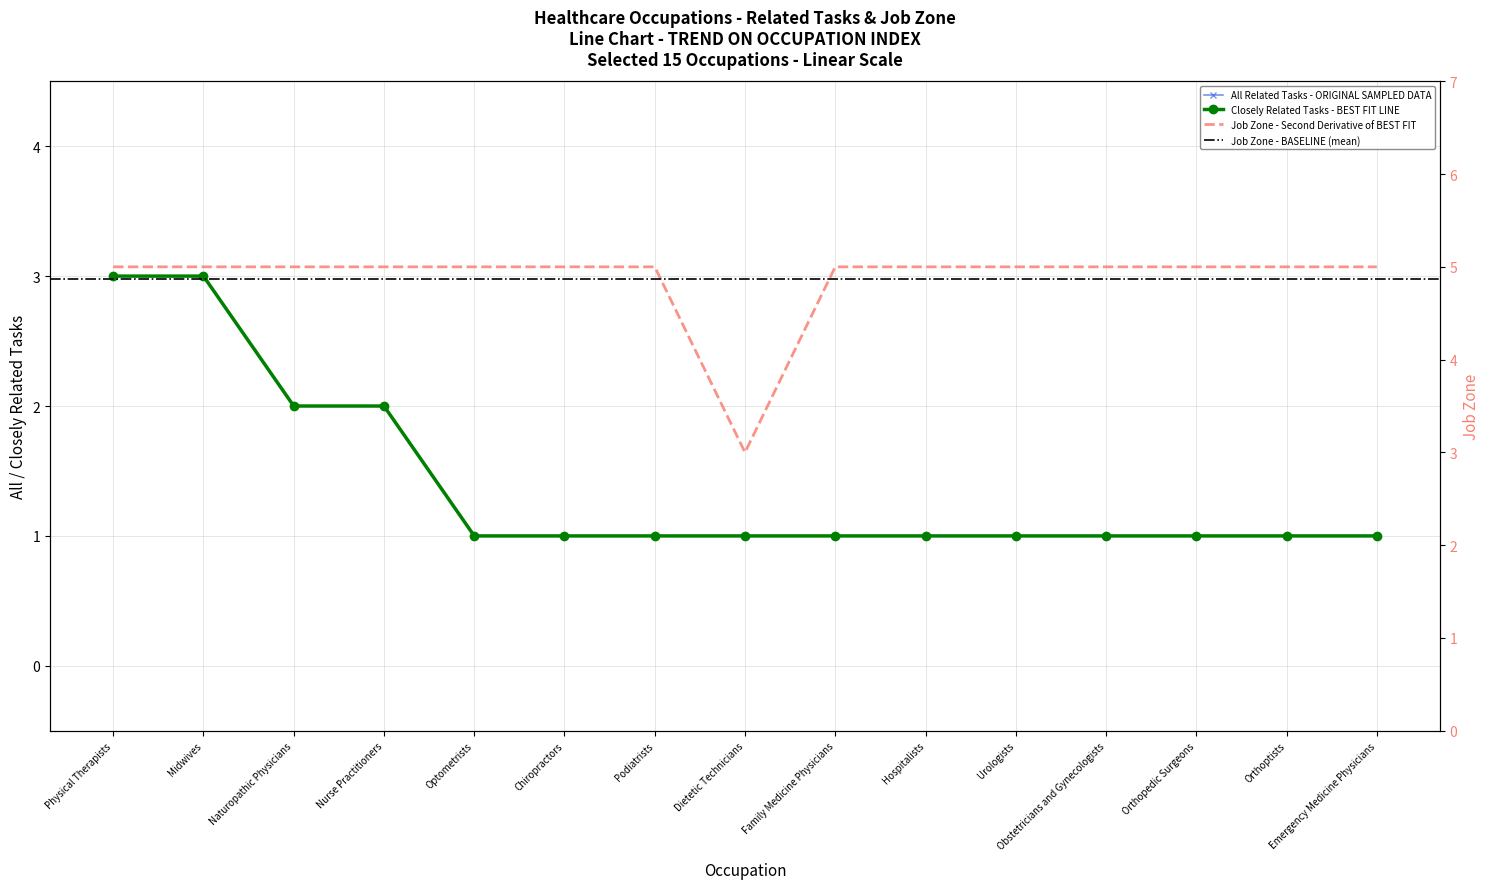

What is the value of the Job Zone point at the 4th from the left?

5